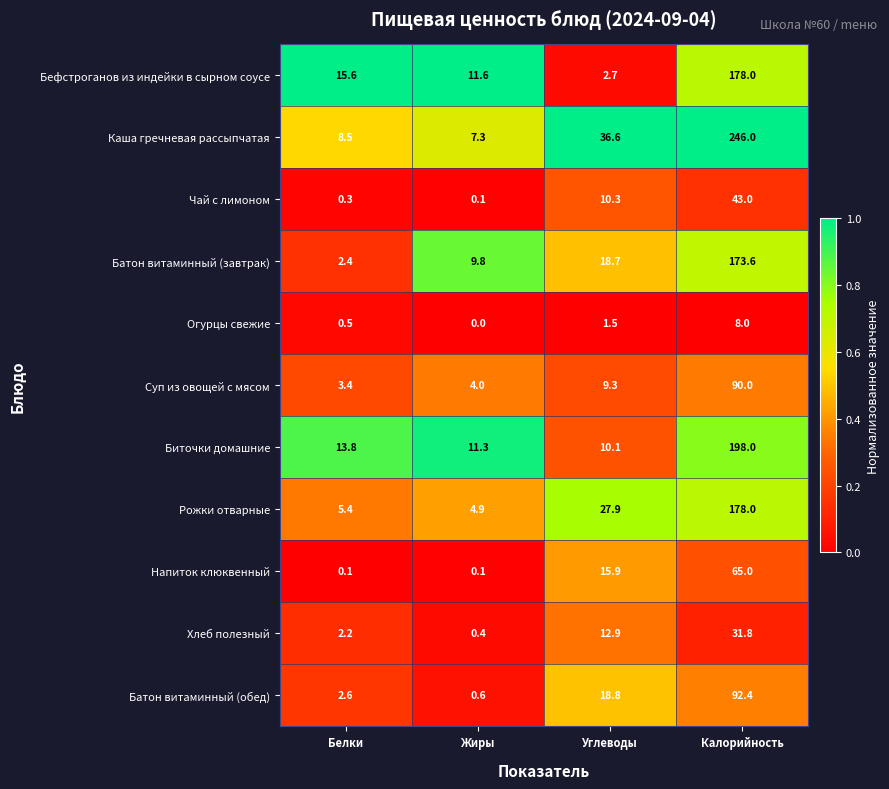

What is the sum of all Рожки отварные values?

216.2